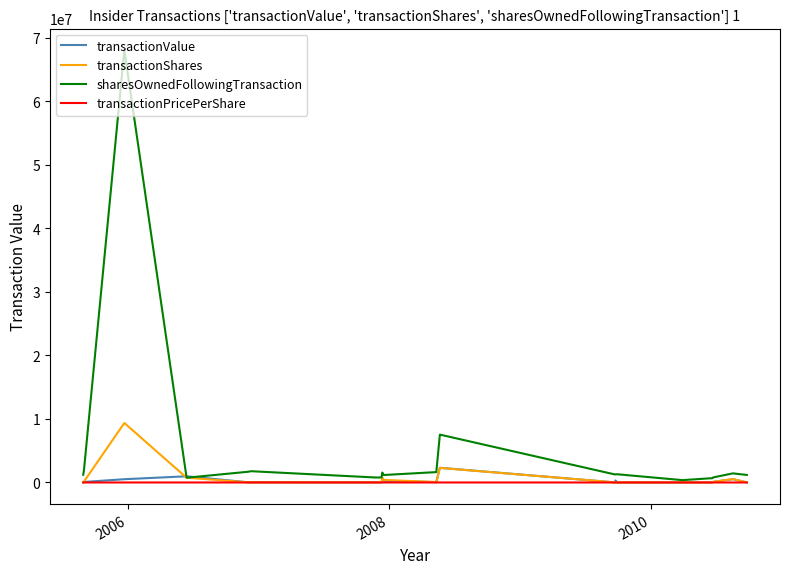

What is the maximum value shown in the chart?

68055522.0